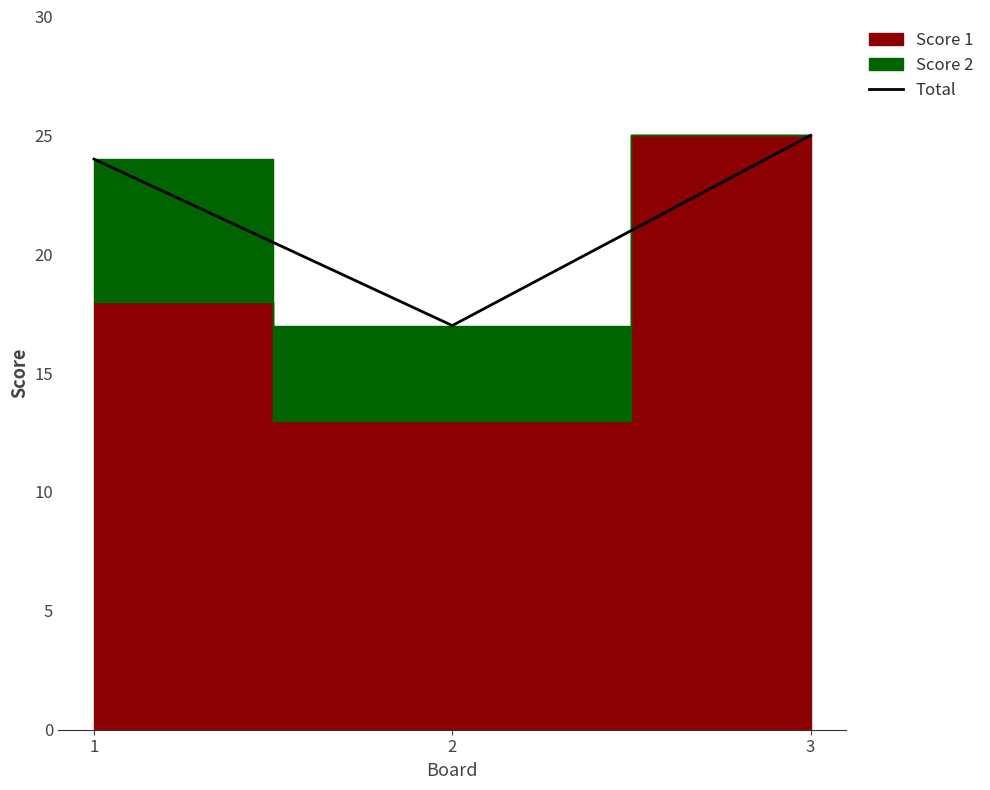

Count the number of values greater than 24.

1